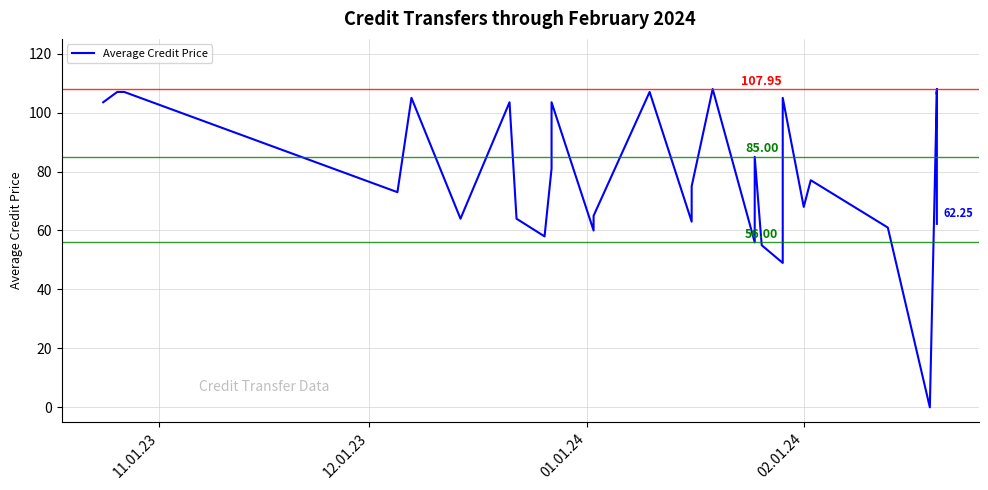

Is this an area chart (filled region under the line)?

No